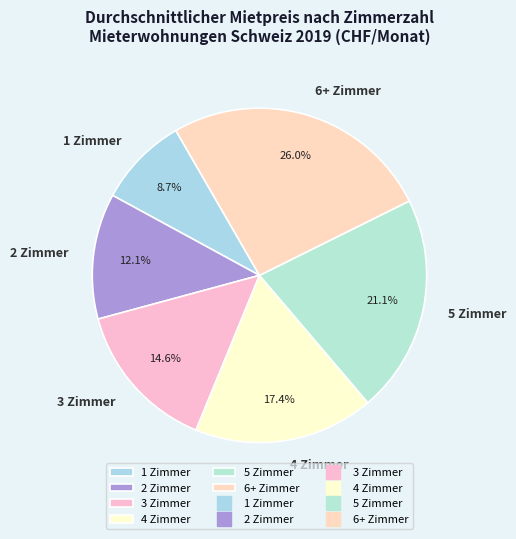

What percentage is the 6+ Zimmer slice, to the nearest percent?

26%